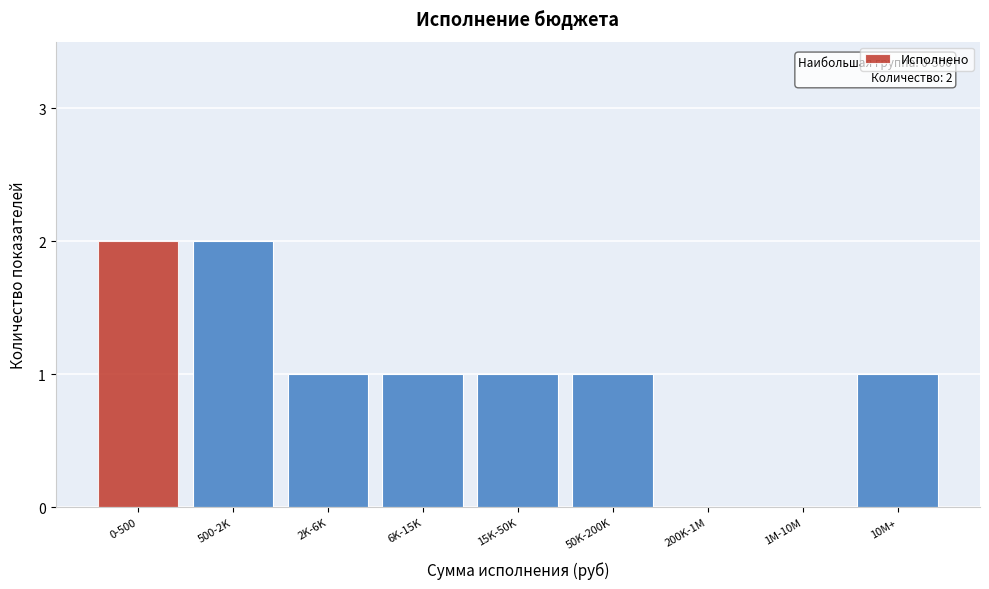

Reading left to right, what are all the values shown in this chart?

0-500=2	500-2K=2	2K-6K=1	6K-15K=1	15K-50K=1	50K-200K=1	200K-1M=0	1M-10M=0	10M+=1